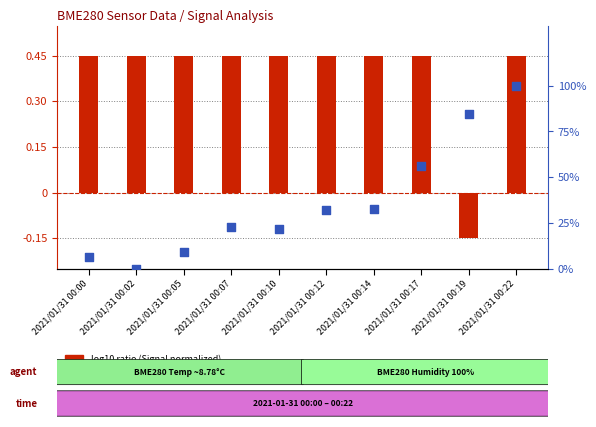

Which series has the largest total across all categories?

percentile rank within the sample